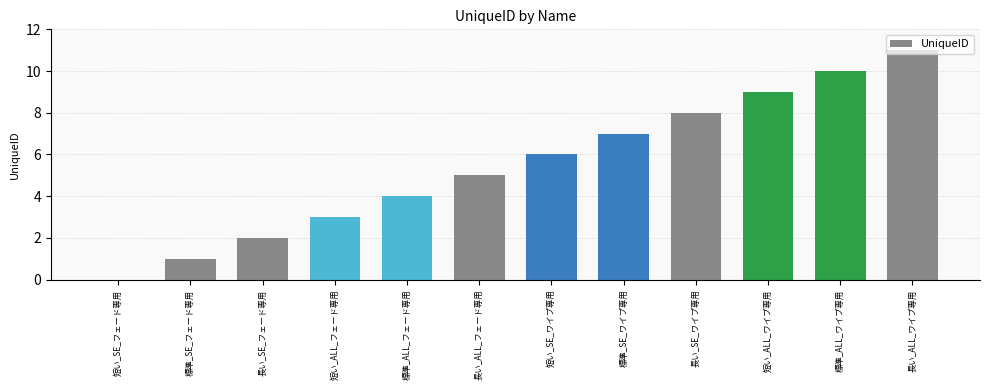

At which category does the chart reach its peak across all series?

長い_ALL_ワイプ専用